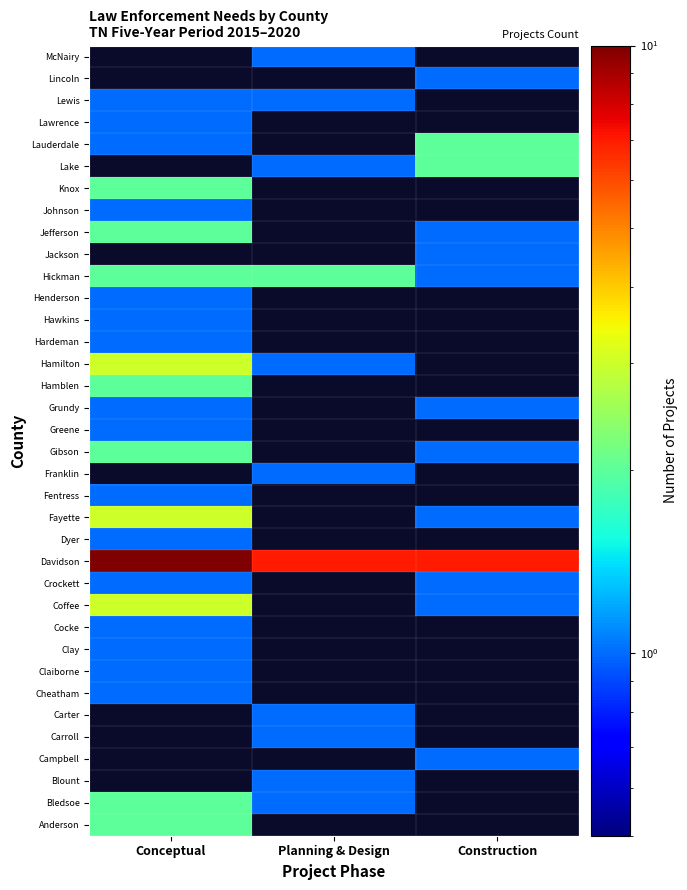

Rank the categories by Coffee value from highest to lowest.

Conceptual, Planning & Design, Construction